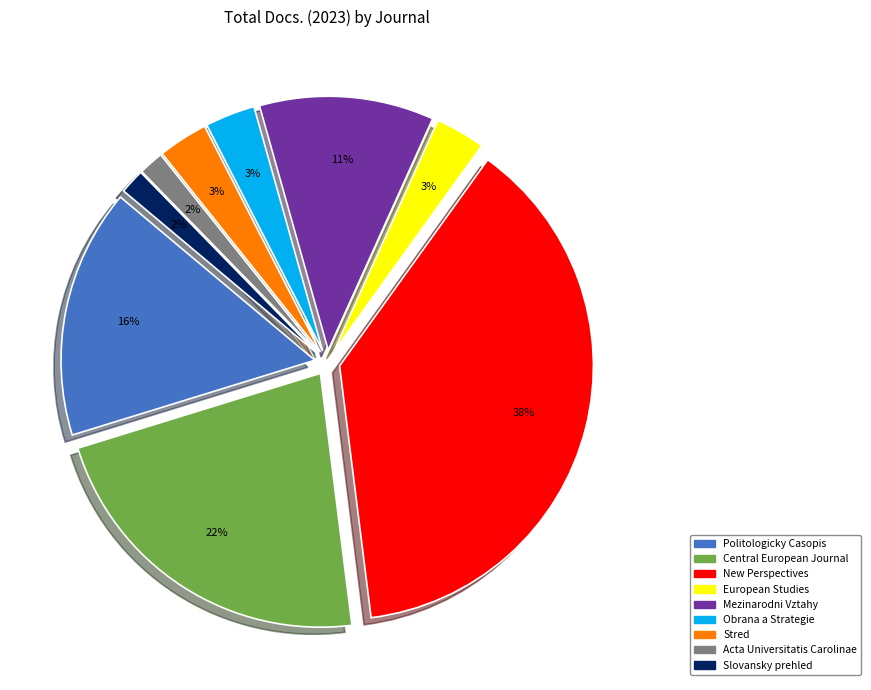

Count the number of slices in the pie.

9